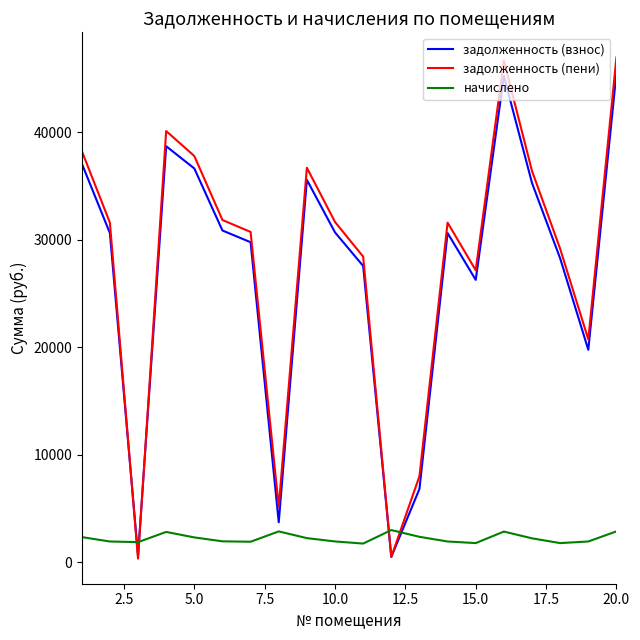

After their last crossing, which series has the higher values: начислено or задолженность (пени)?

задолженность (пени)